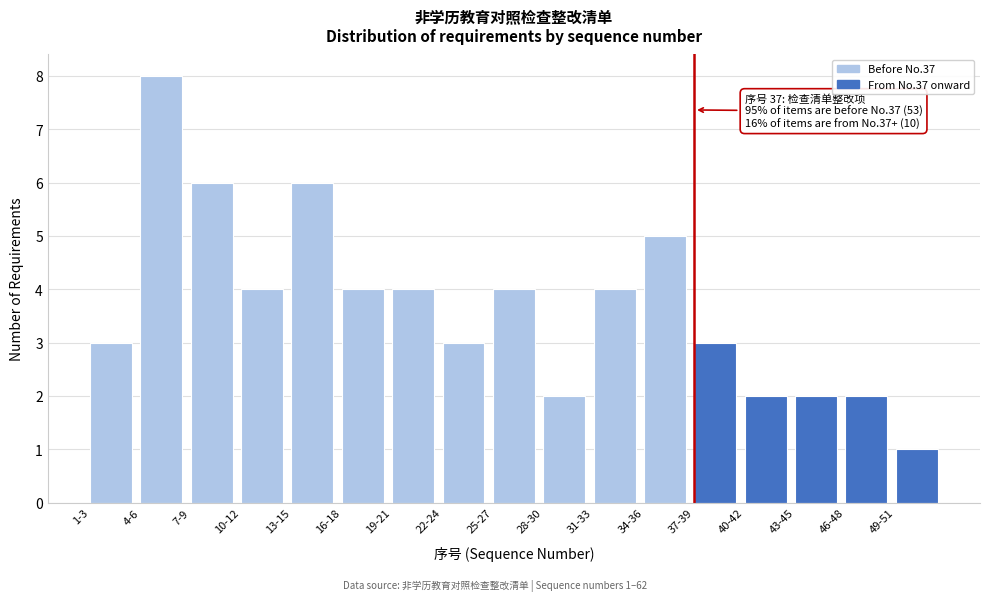

Reading left to right, what are all the values shown in this chart?

1-3=3	4-6=8	7-9=6	10-12=4	13-15=6	16-18=4	19-21=4	22-24=3	25-27=4	28-30=2	31-33=4	34-36=5	37-39=3	40-42=2	43-45=2	46-48=2	49-51=1